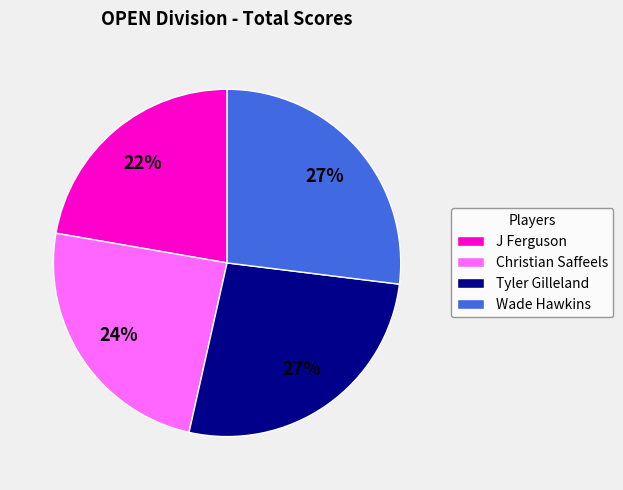

To the nearest percent, what is the difference between the Christian Saffeels and J Ferguson slice percentages?

2%